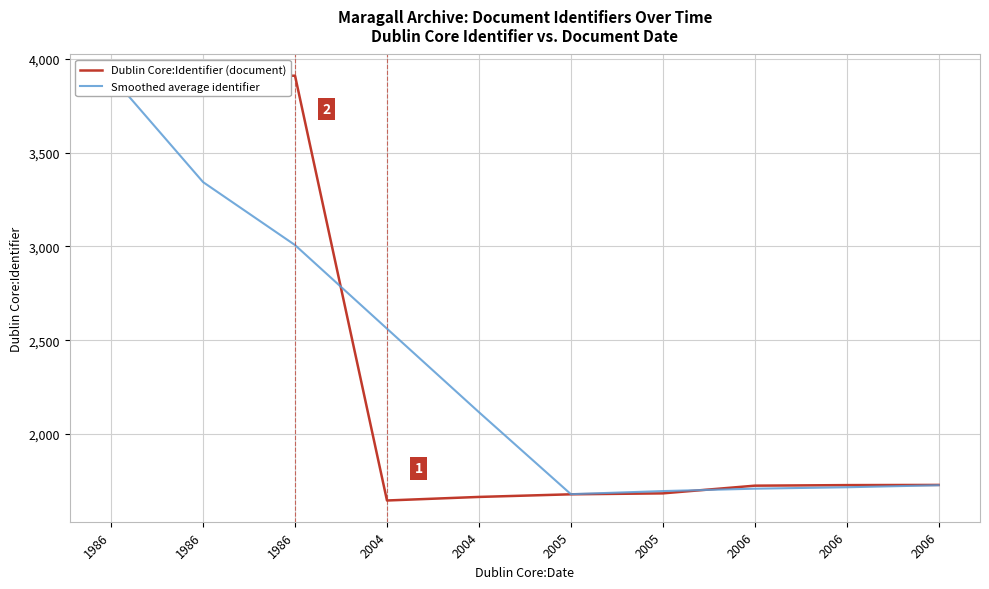

What is the sum of all Smoothed average identifier values?

23459.5